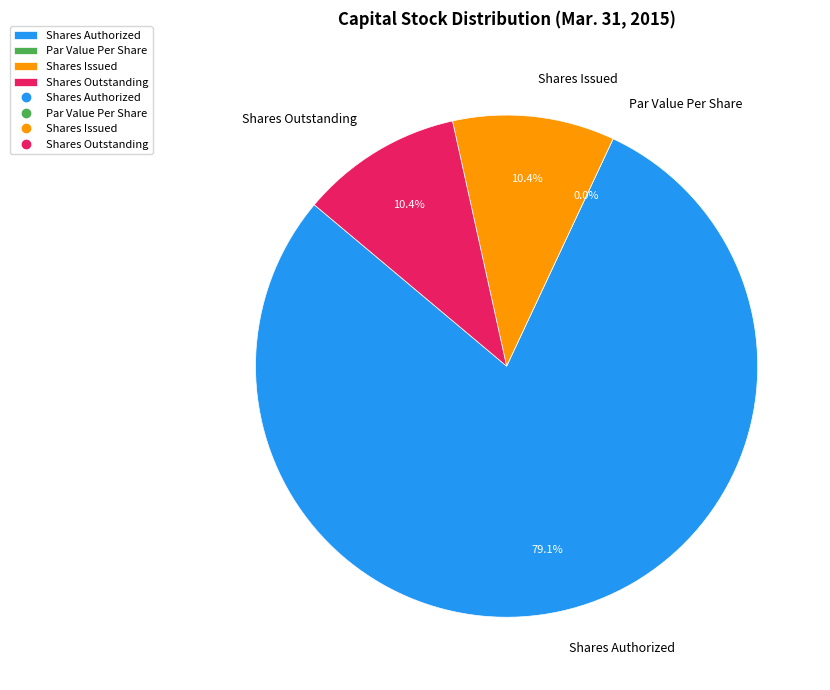

Which category has the biggest portion of the pie?

Shares Authorized